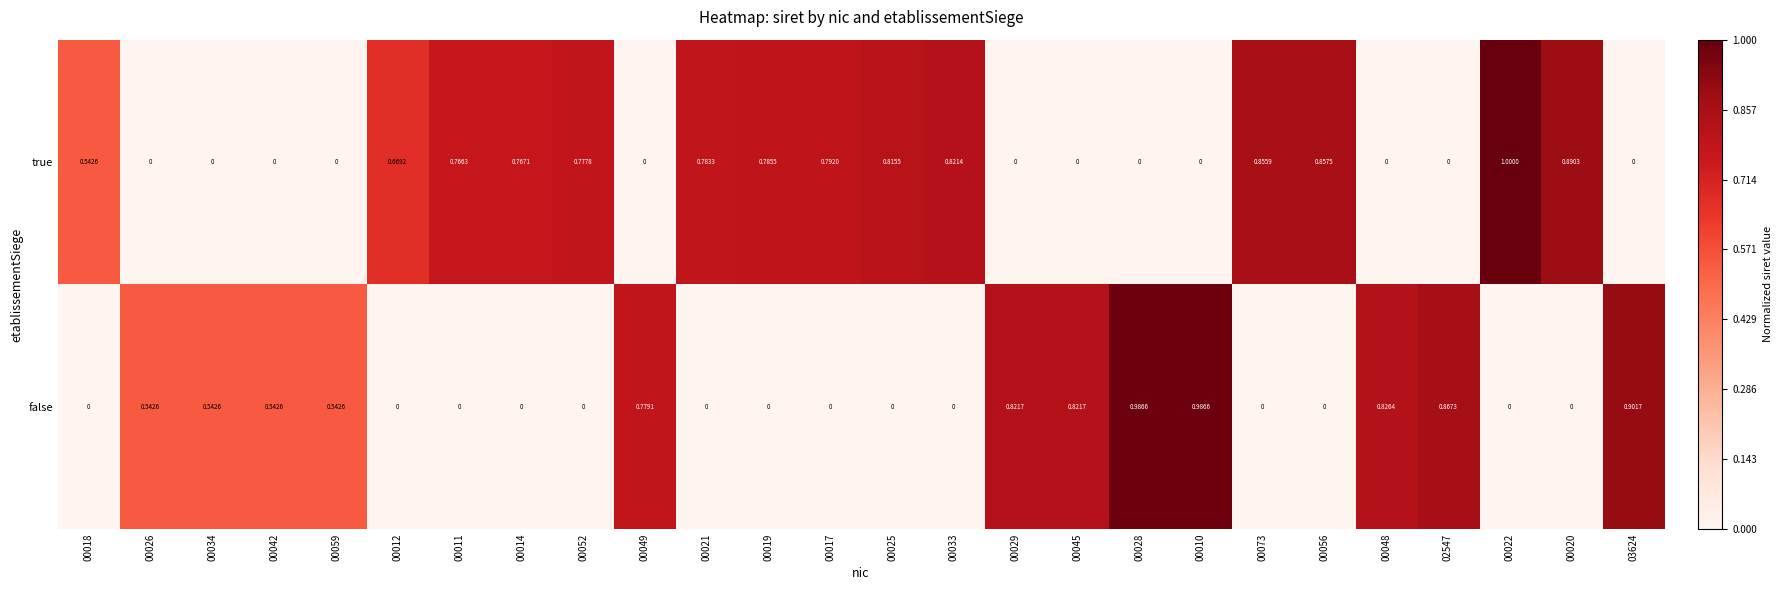

At 03624, list the series in order from largest to smallest.

false, true